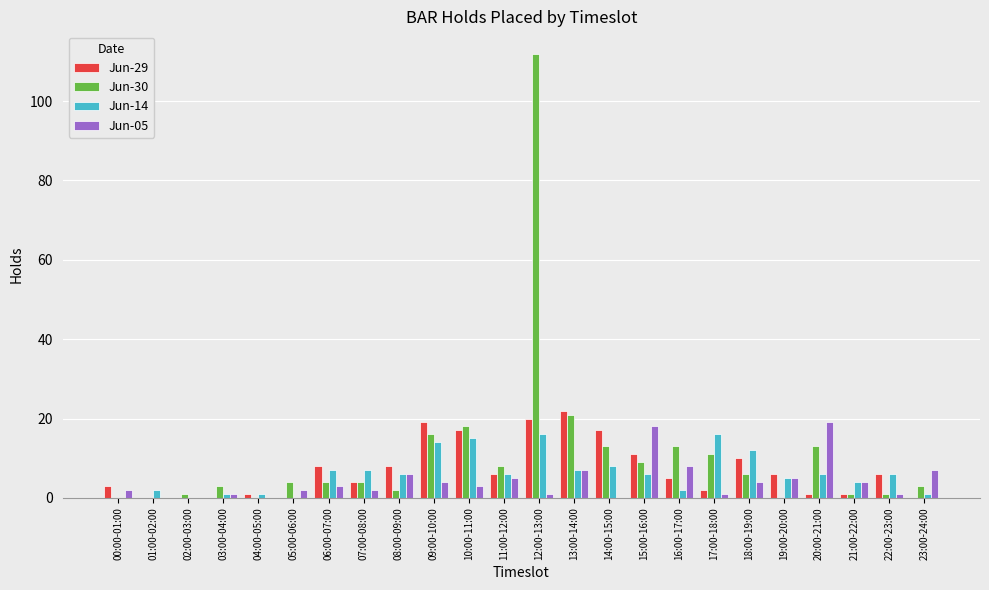

What are all the series names shown in the legend?

Jun-29, Jun-30, Jun-14, Jun-05